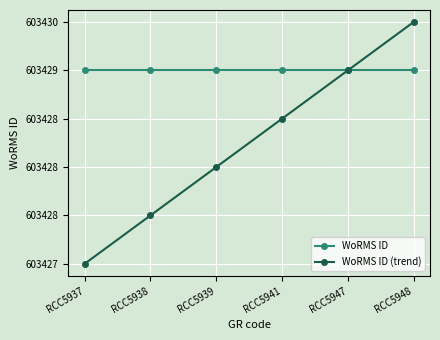

What is the minimum value for WoRMS ID (trend)?

603427.0